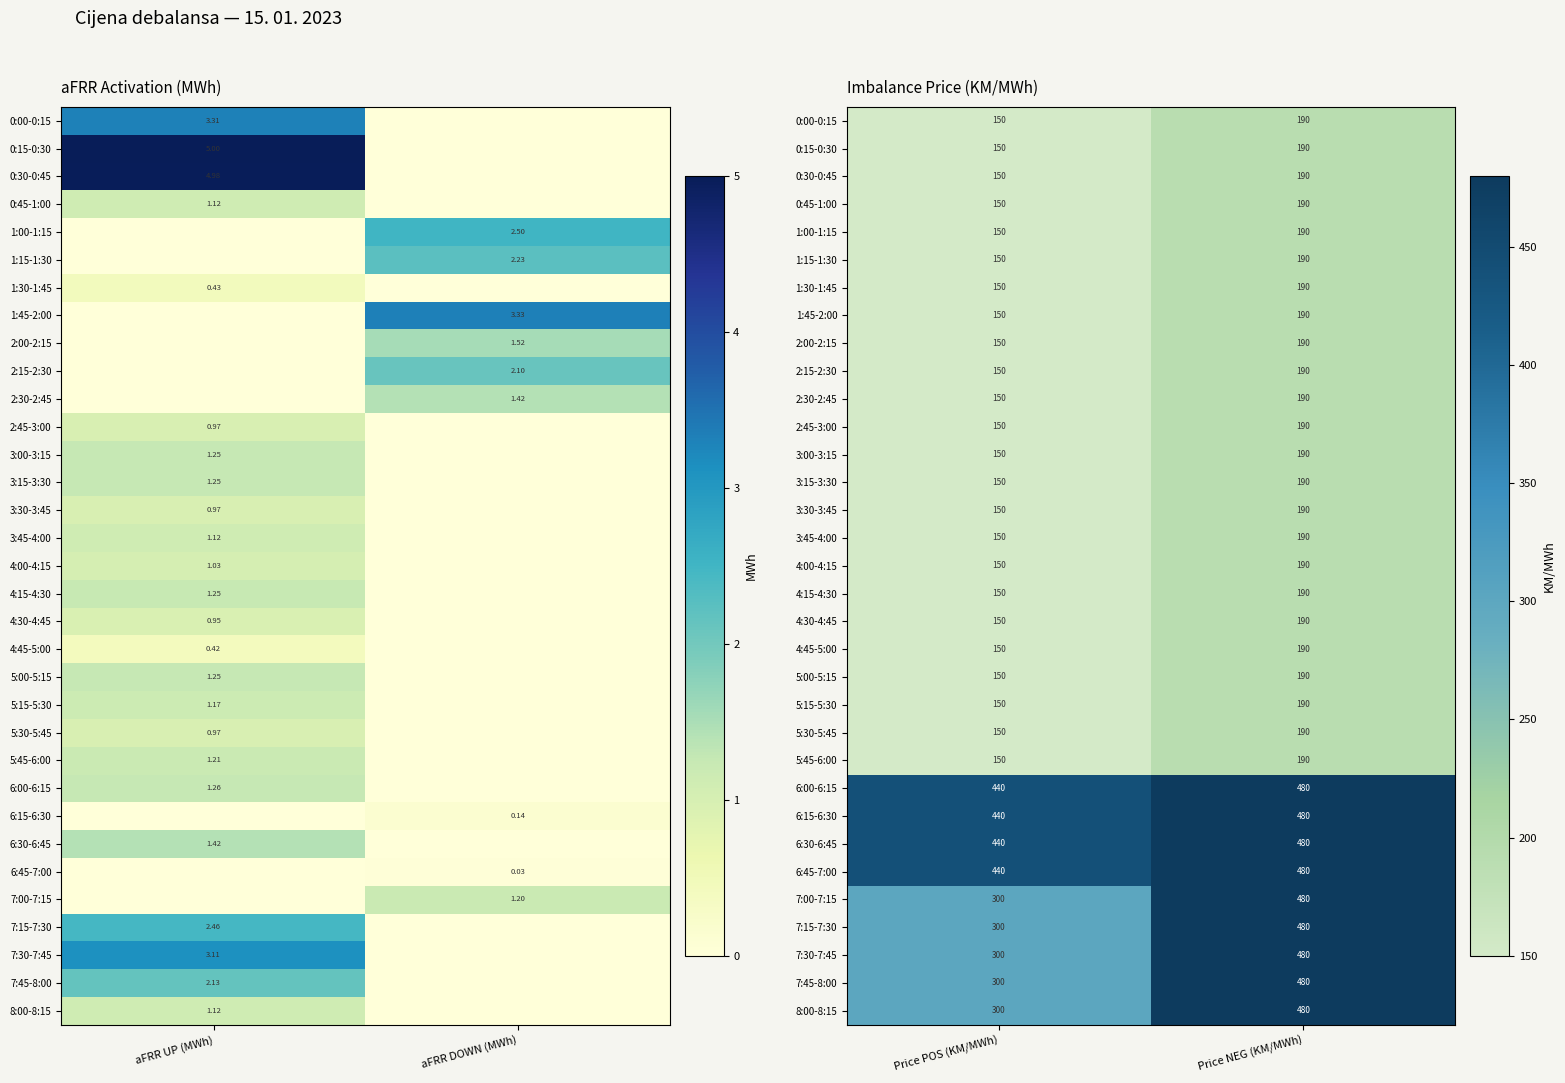

What is the difference between the maximum and minimum values in the 6:45-7:00 series?

40